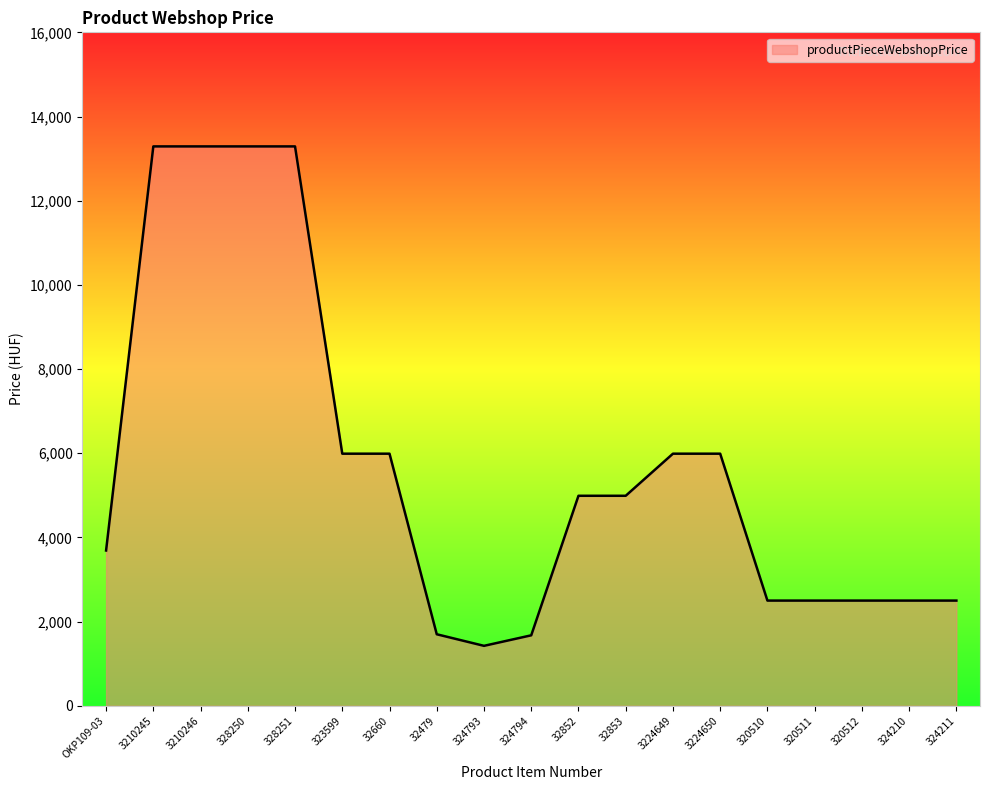

Between 32853 and OKP109-03, which is larger?

32853